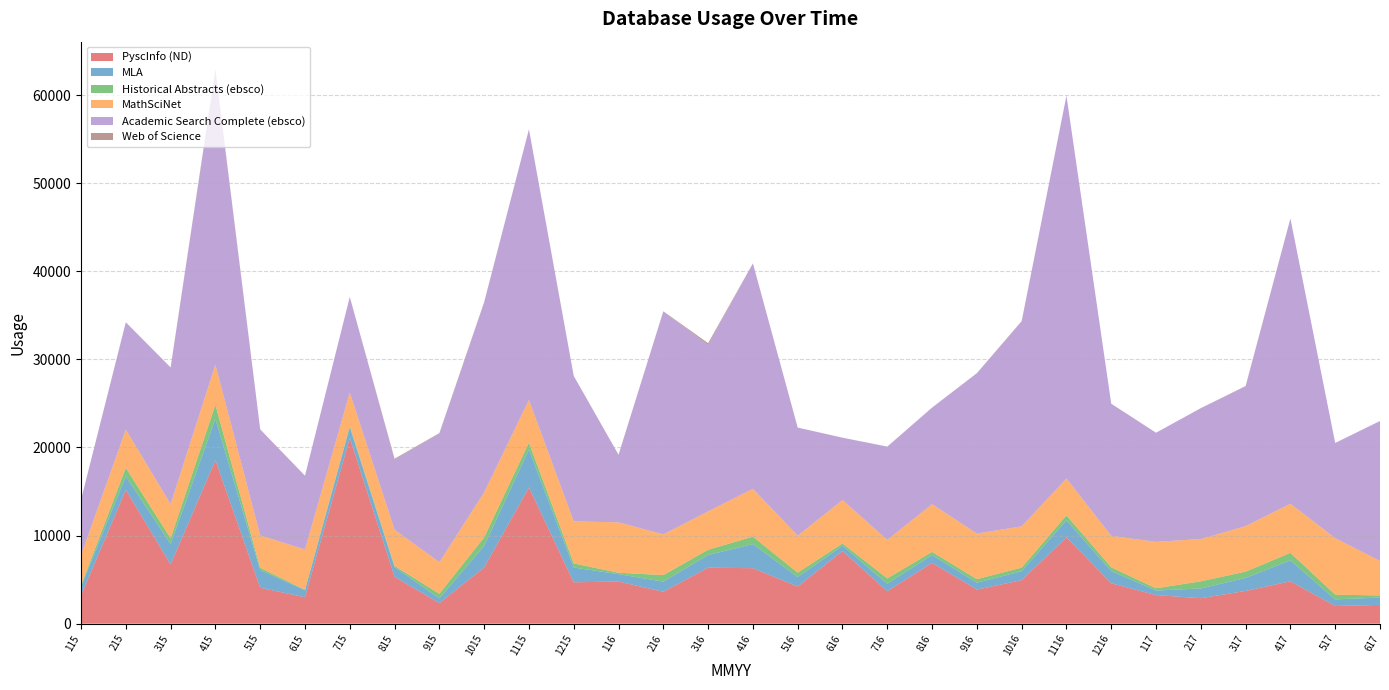

Reading left to right, extract all data points from this chart.

PyscInfo (ND): 3190	15186	6718	18559	4075	3000	21091	5322	2335	6374	15467	4695	4785	3623	6358	6296	4212	8238	3680	6897	3870	4937	9787	4583	3244	2891	3719	4806	2004	2129
MLA: 1035	1534	2317	4685	2023	795	1203	1104	537	2456	4305	1676	839	1150	1435	2736	1078	611	858	896	782	1016	1956	1395	515	1105	1477	2376	754	833
Historical Abstracts (ebsco): 120	966	652	1600	248	48	151	132	522	960	778	469	158	739	599	845	503	257	600	359	397	408	550	411	260	810	708	858	535	241
MathSciNet: 3429	4347	3888	4562	3675	4582	3802	4107	3584	5121	4847	4769	5720	4626	4355	5437	4192	4931	4374	5417	5178	4692	4189	3585	5266	4803	5175	5577	6416	3918
Academic Search Complete (ebsco): 6279	12175	15481	33326	12020	8366	10831	7962	14586	21536	30717	16510	7656	25303	18902	25578	12275	7066	10573	10958	18209	23237	43441	14996	12379	14847	15845	32378	10804	15882
Web of Science: 19	10	33	191	17	5	15	97	67	59	6	4	20	22	191	9	1	11	16	2	1	57	8	0	12	12	52	0	0	5